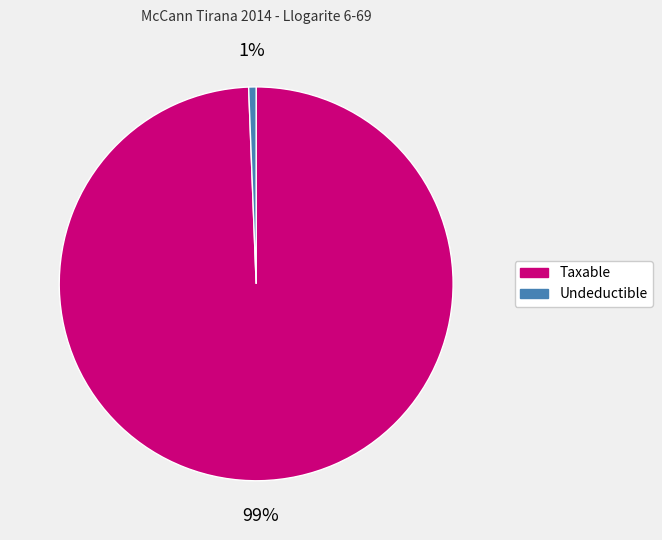

How many slices are in this pie chart?

2